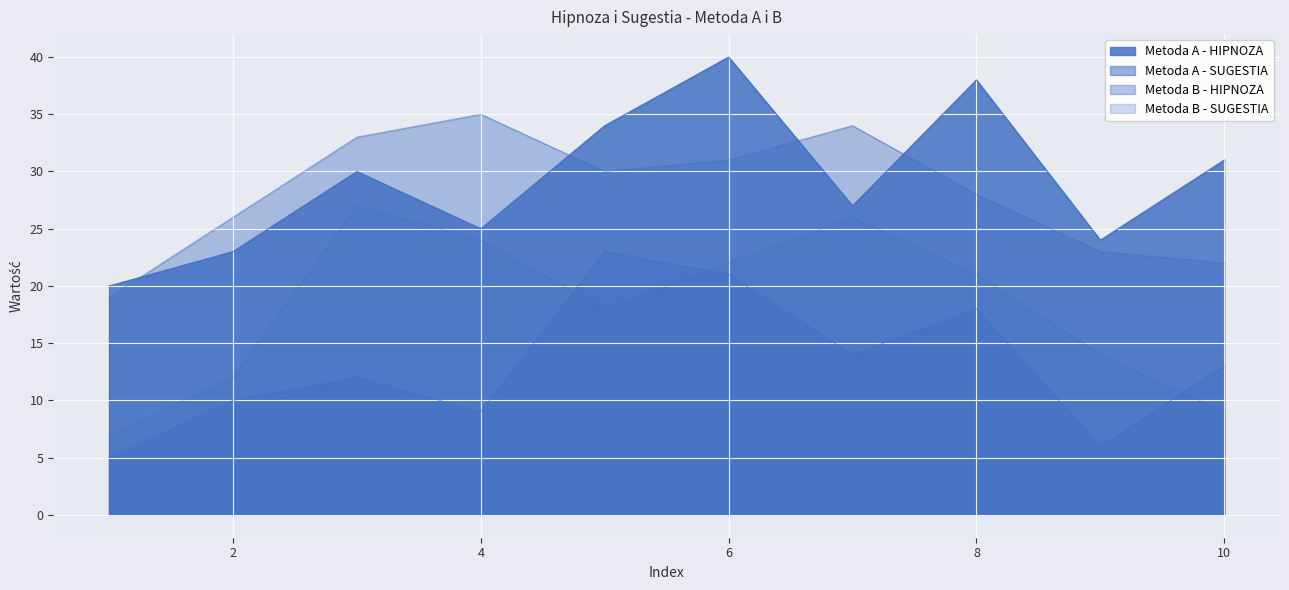

Reading left to right, list all the values displayed in this chart.

Metoda A - HIPNOZA: 1=20	2=23	3=30	4=25	5=34	6=40	7=27	8=38	9=24	10=31
Metoda A - SUGESTIA: 1=5	2=10	3=12	4=9	5=23	6=21	7=14	8=18	9=6	10=13
Metoda B - HIPNOZA: 1=19	2=26	3=33	4=35	5=30	6=31	7=34	8=28	9=23	10=22
Metoda B - SUGESTIA: 1=7	2=12	3=27	4=24	5=18	6=22	7=26	8=21	9=14	10=9